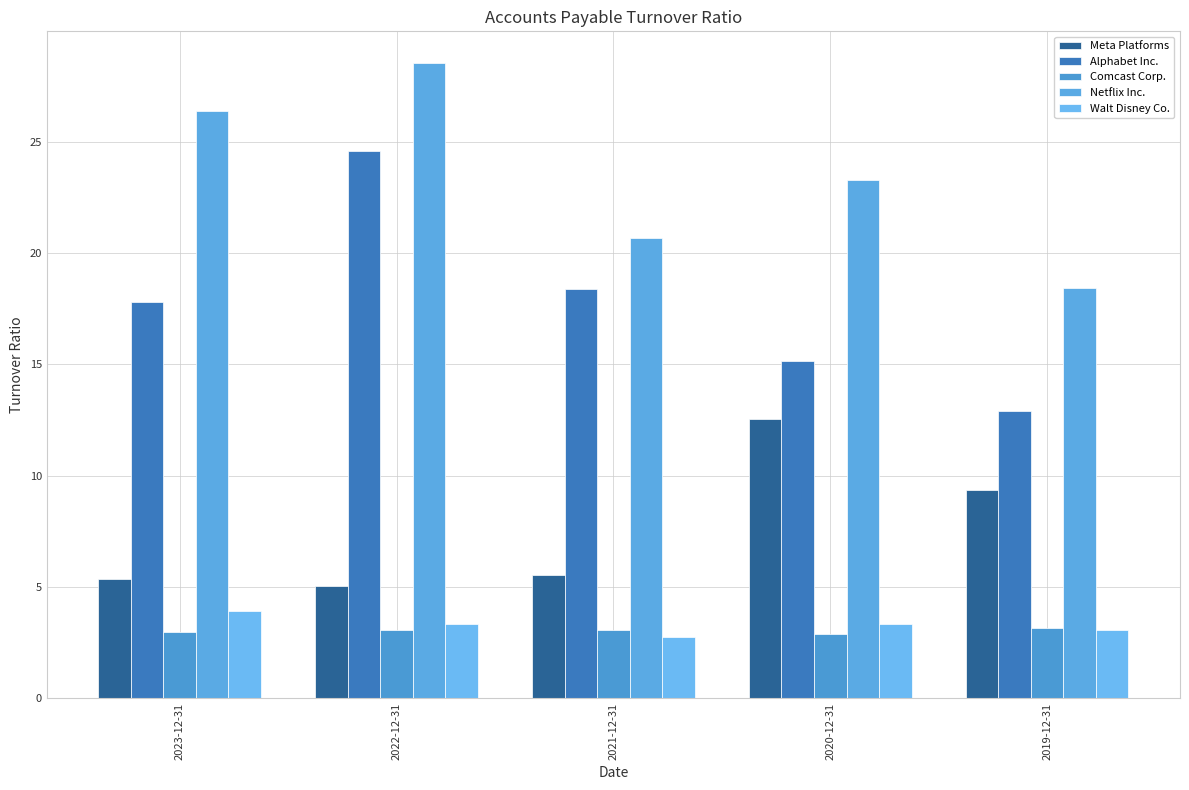

What is the average value of the Walt Disney Co. series?

3.3